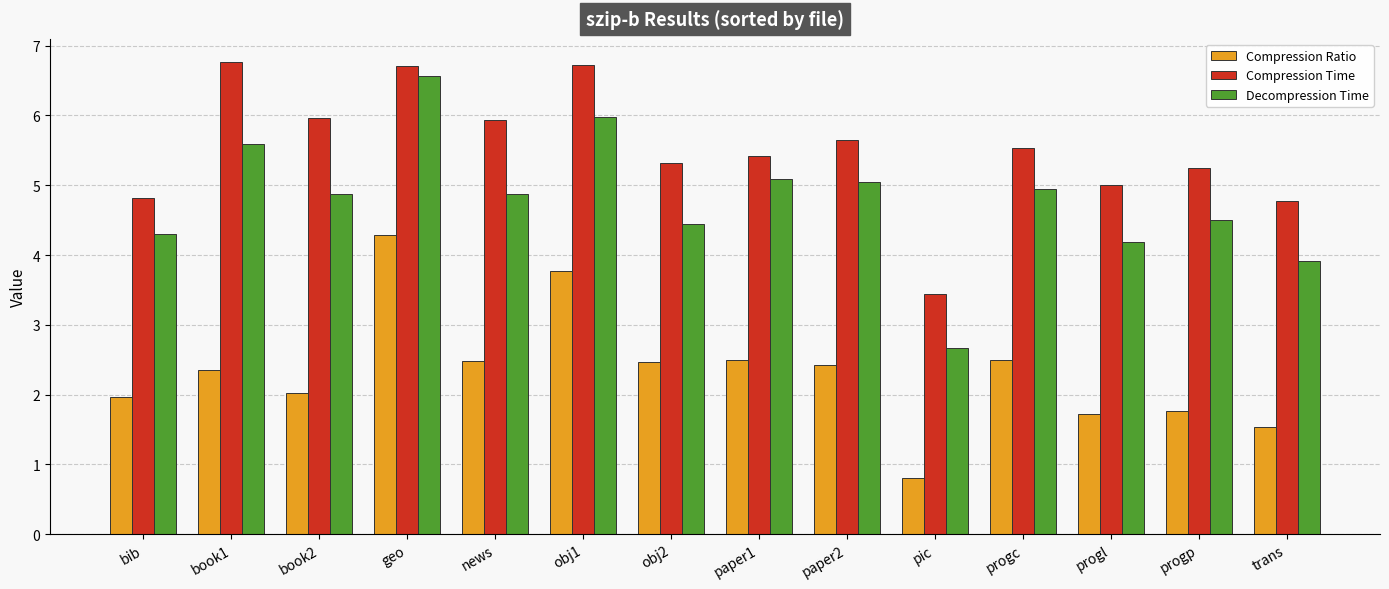

How many bars are there in total?

42